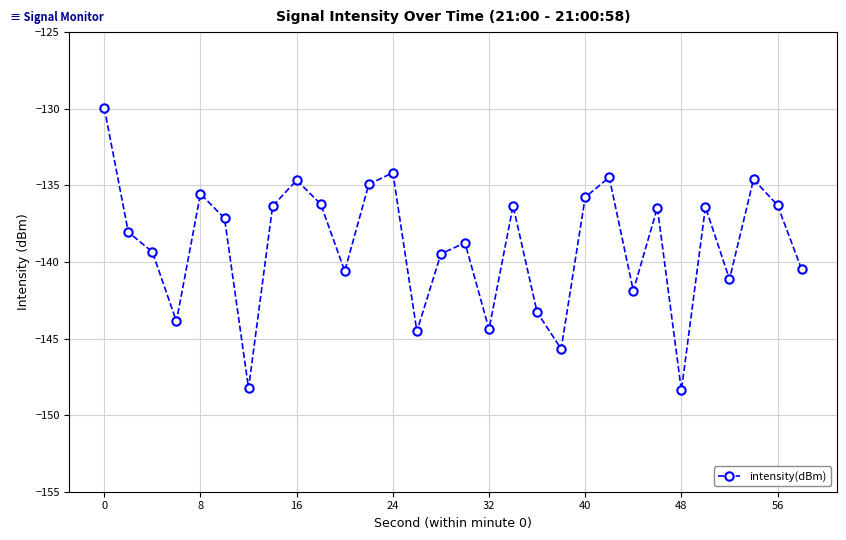

True or false: there are more than 1 points higher than both neighbors.

True